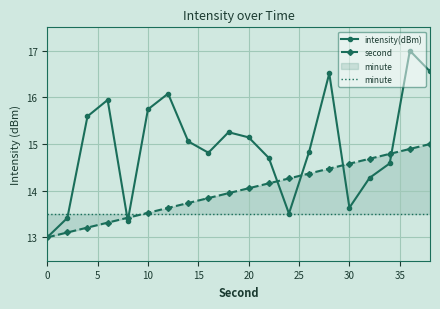

What is the minimum value for intensity(dBm)?

13.0